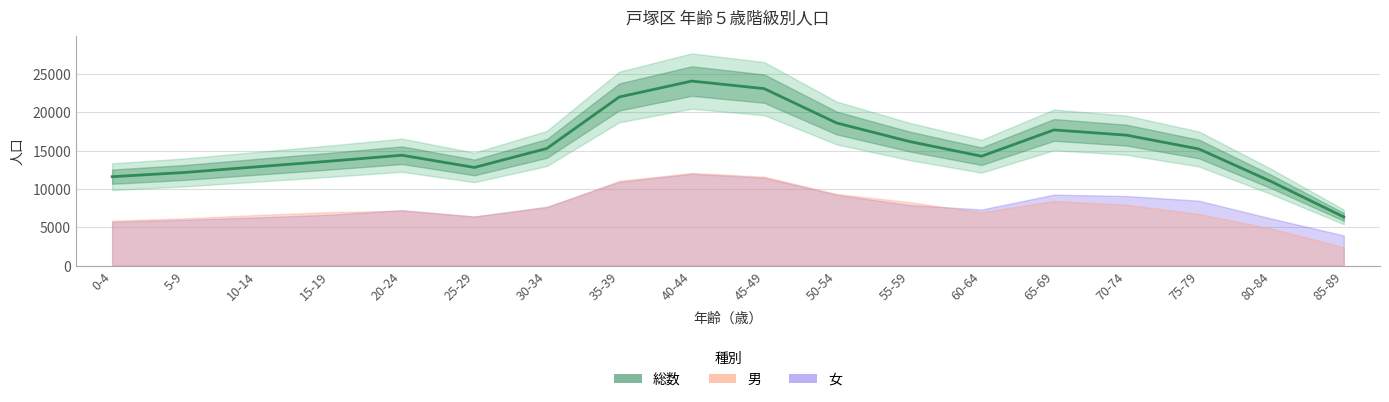

Reading left to right, transcribe all the data shown in this chart.

総数: 11600	12151	12892	13621	14399	12805	15281	21997	24067	23082	18603	16199	14268	17697	17016	15213	10961	6353
男: 5875	6170	6603	6981	7156	6399	7604	11063	12084	11601	9355	8287	6954	8437	7940	6748	4820	2411
女: 5725	5981	6289	6640	7243	6406	7677	10934	11983	11481	9248	7912	7314	9260	9076	8465	6141	3942